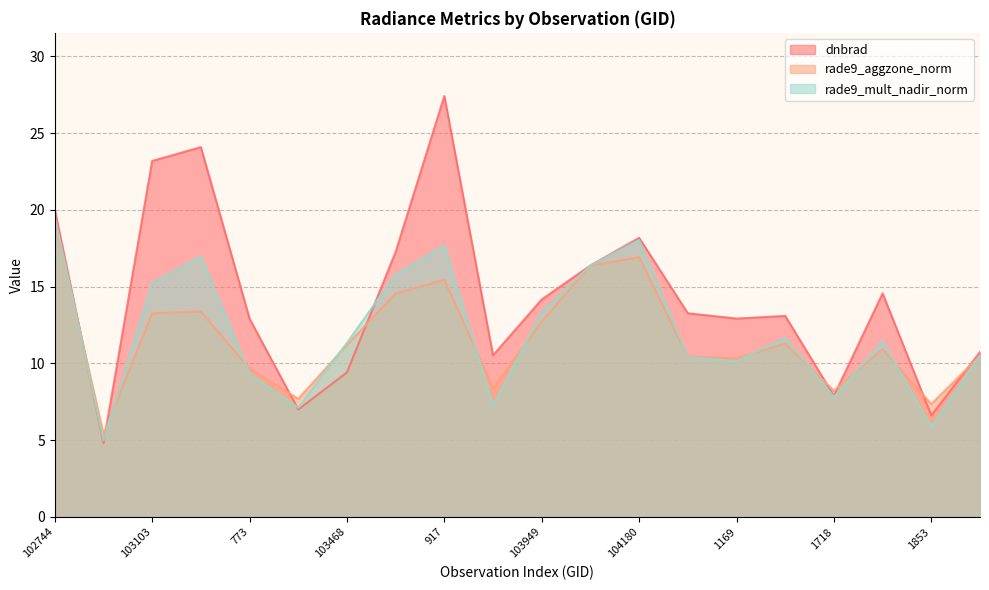

How many lines are shown in the chart?

3